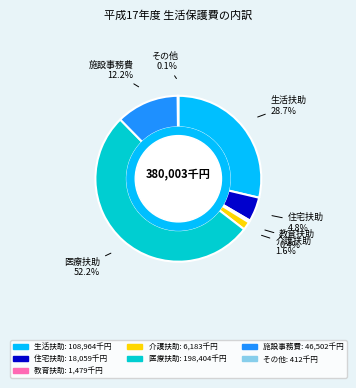

Between 介護扶助 and 医療扶助, which is larger?

医療扶助